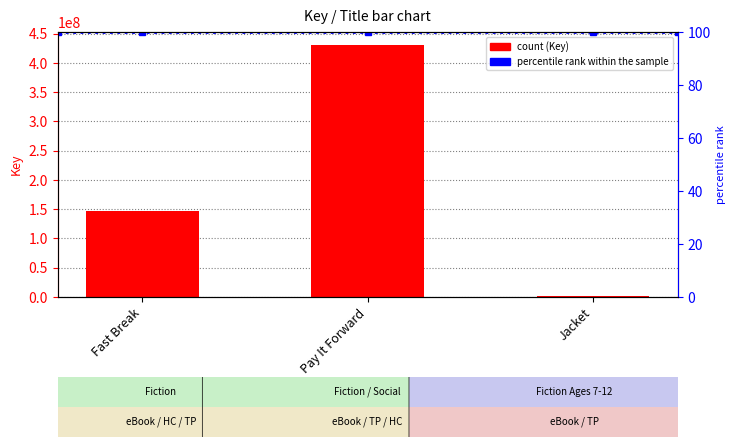

What is the label of the 2nd bar from the left?

Pay It Forward